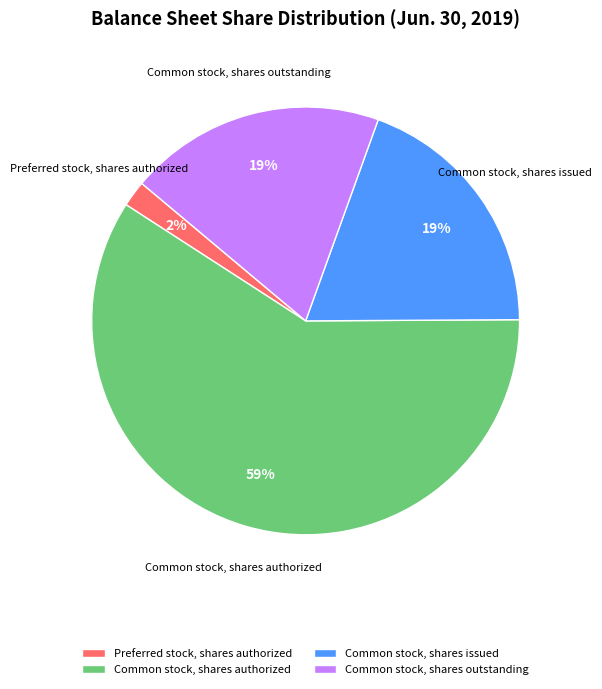

To the nearest percent, what is the difference between the Common stock, shares issued and Preferred stock, shares authorized slice percentages?

17%